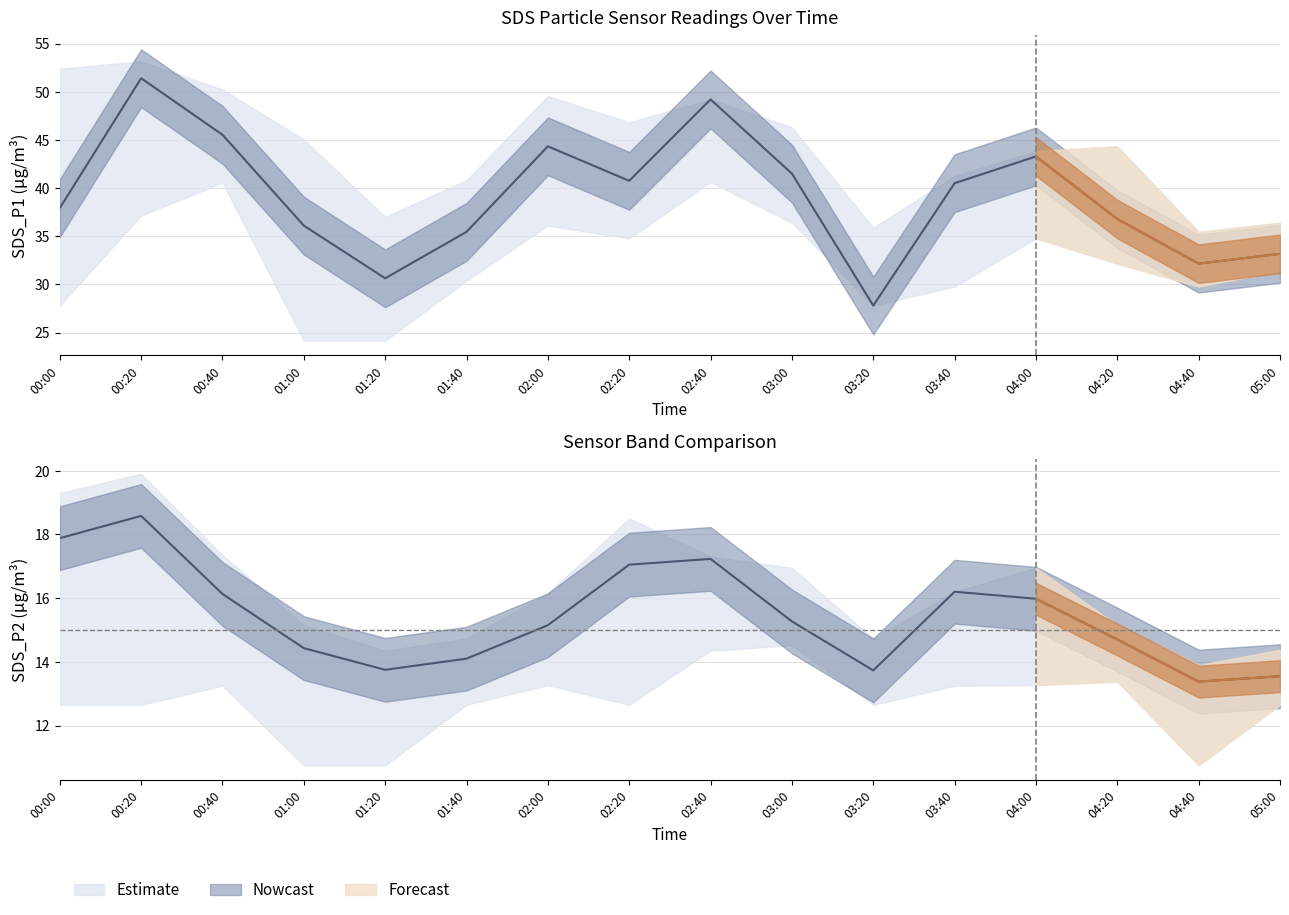

At which category does the chart reach its minimum across all series?

01:00